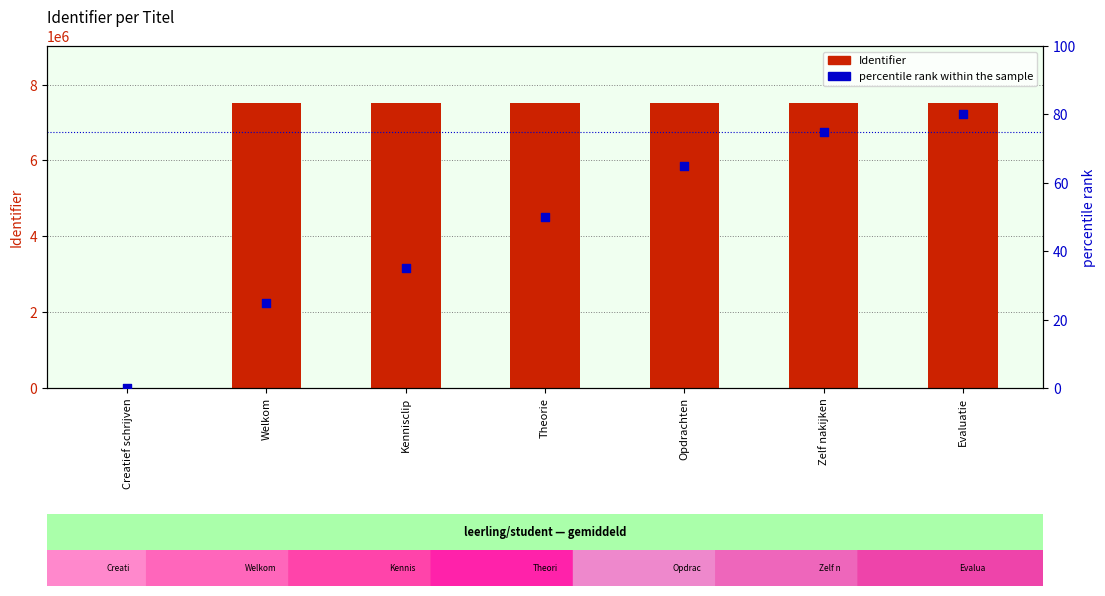

Which series has the widest spread of Y values?

Identifier